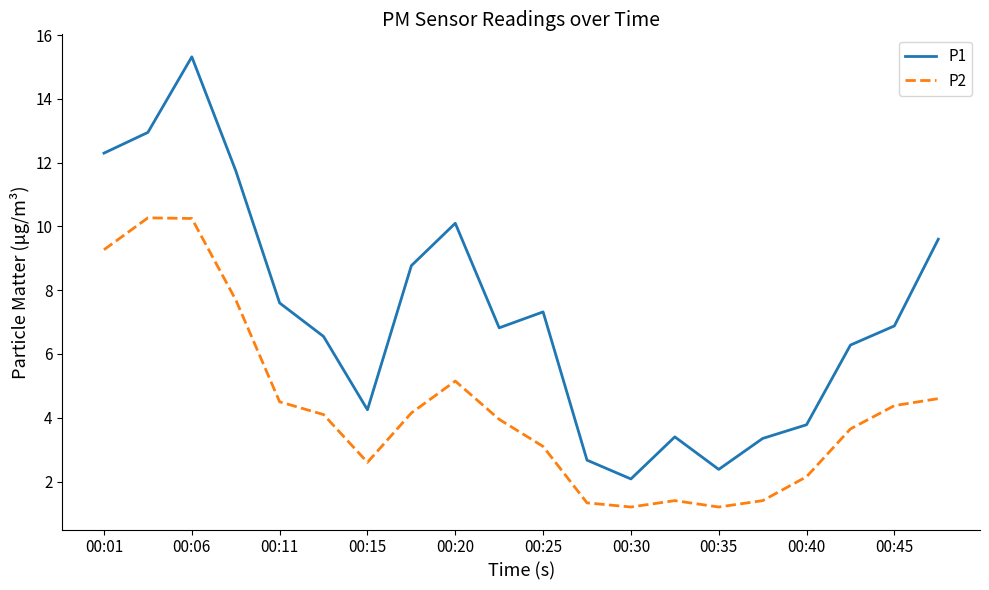

Does the chart display data point markers on the line(s)?

No